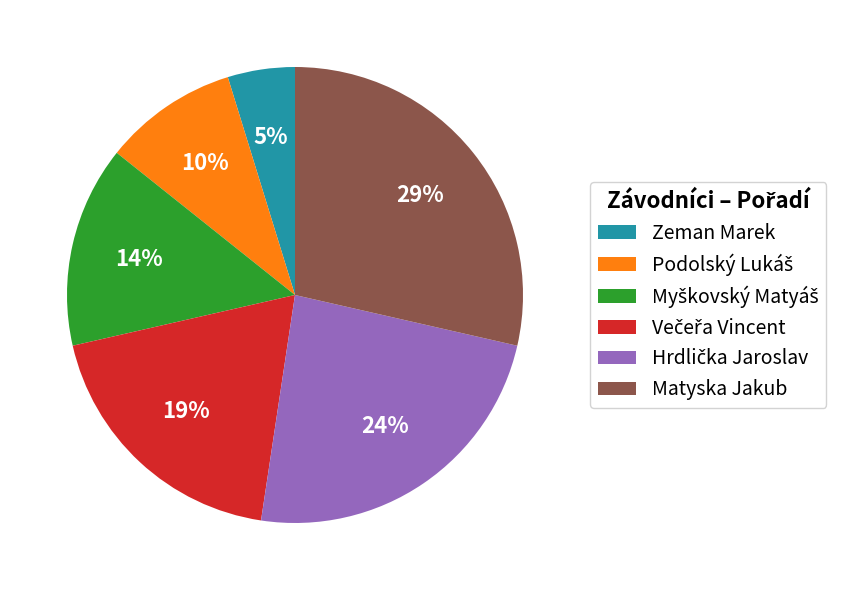

What percentage is the Zeman Marek slice, to the nearest percent?

5%